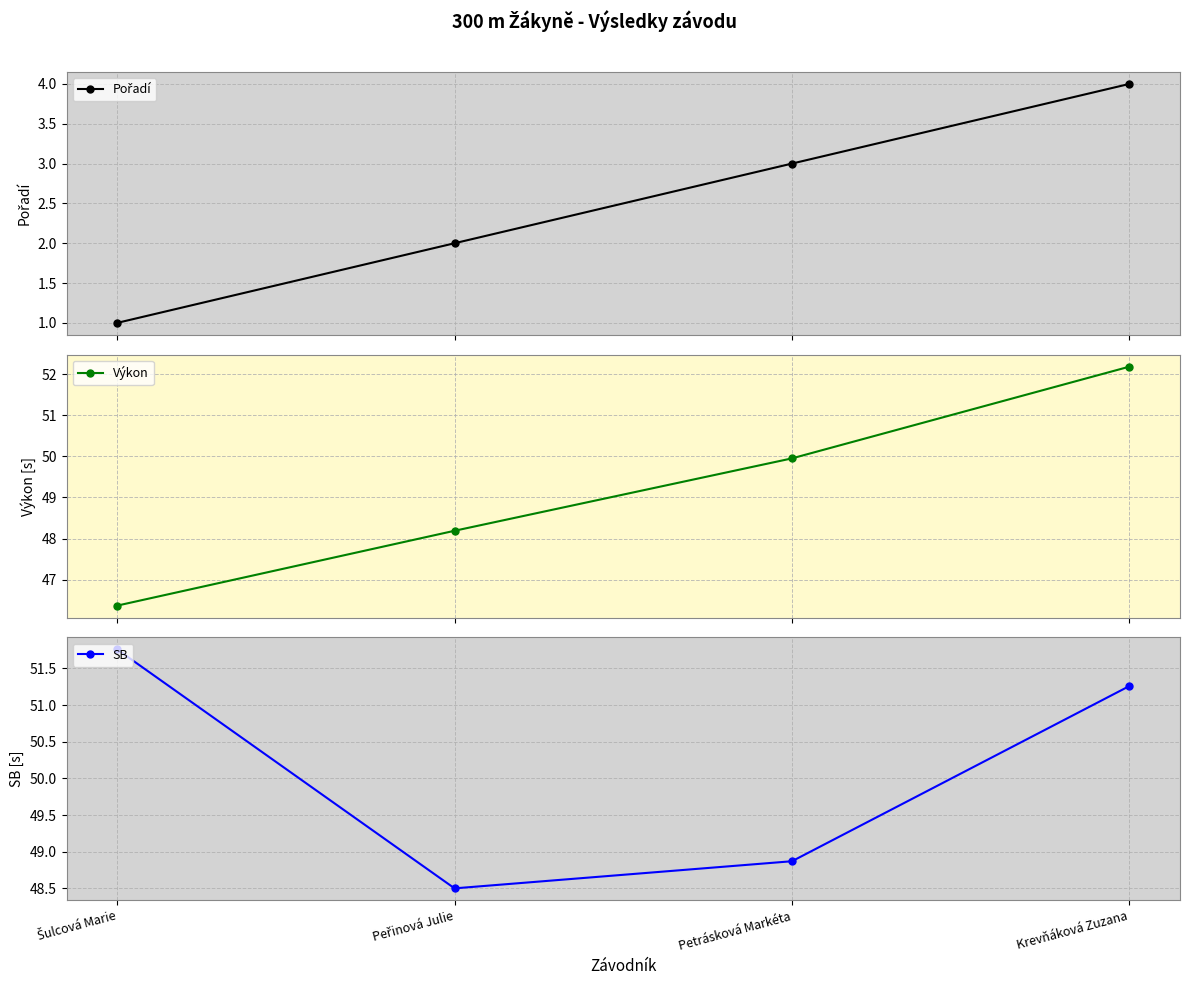

Is it true that Výkon equals 18.0 at Peřinová Julie?

False